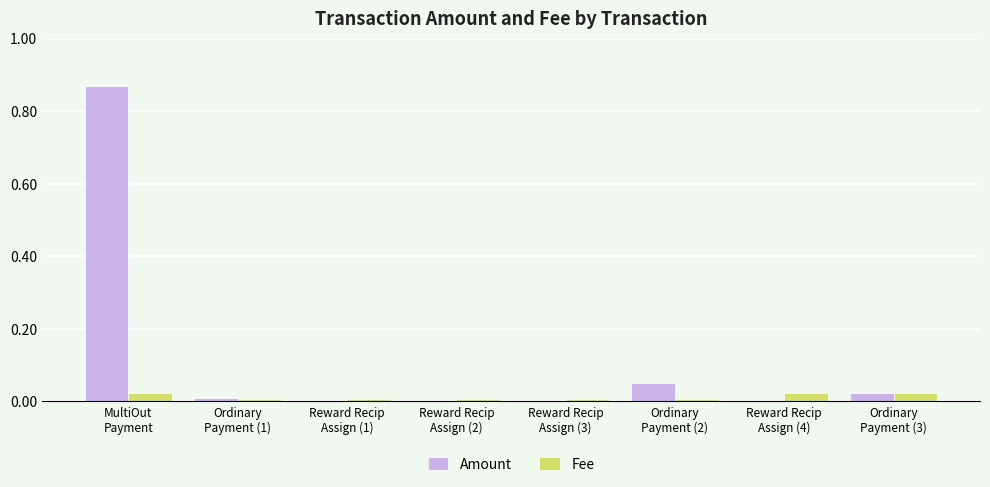

What is the sum of all Amount values?

1.0